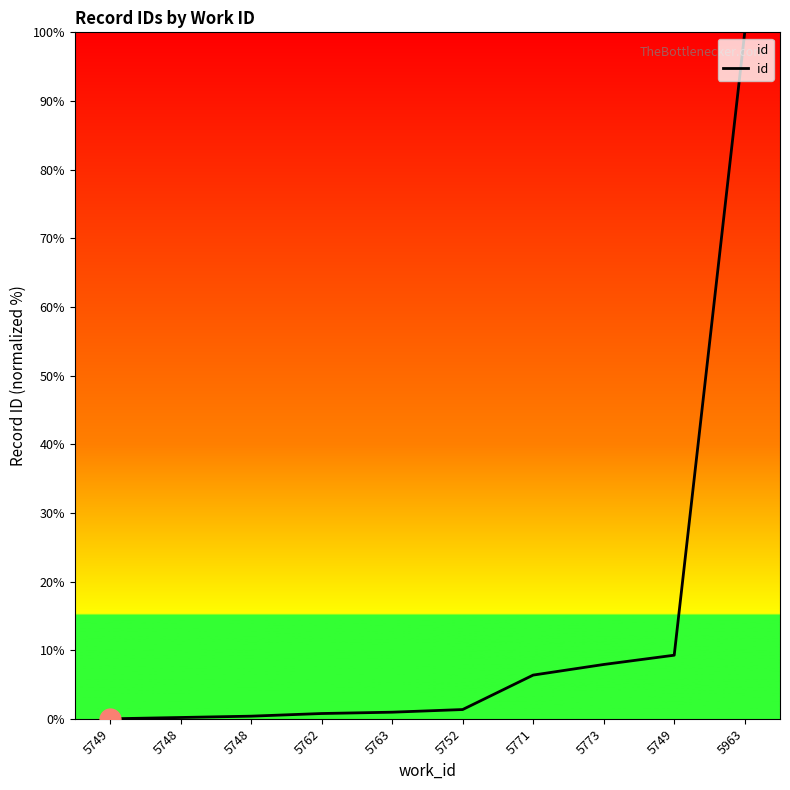

What is the difference between the values at 5749 and 5749?

9.3